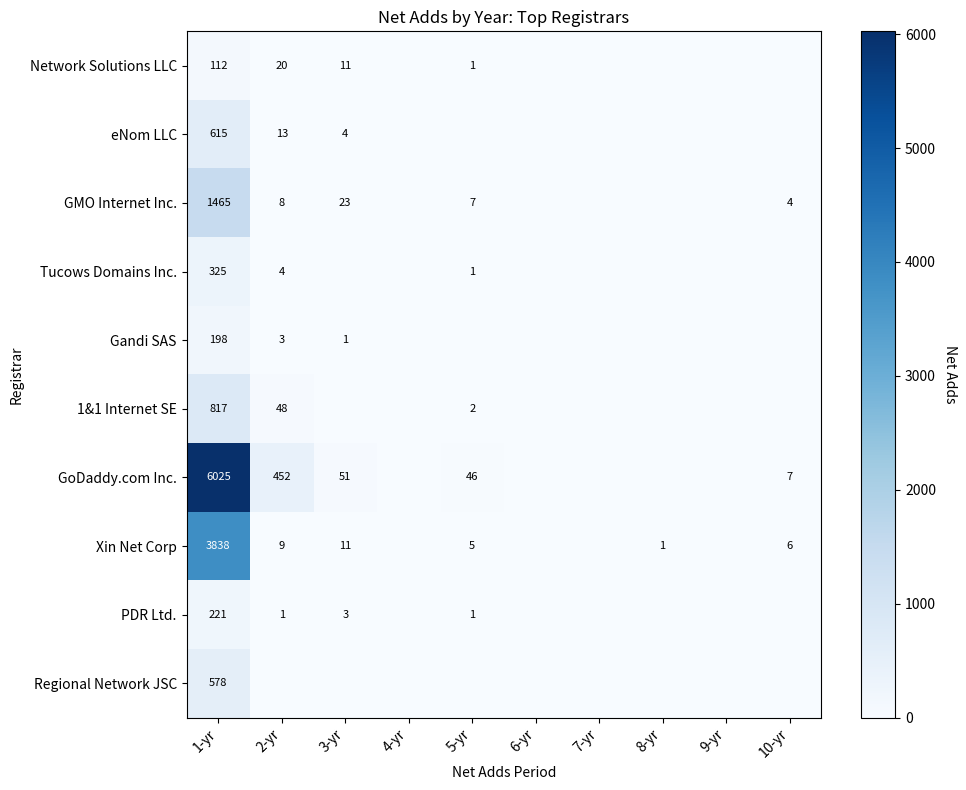

Is it true that Gandi SAS equals 2 at 3-yr?

False